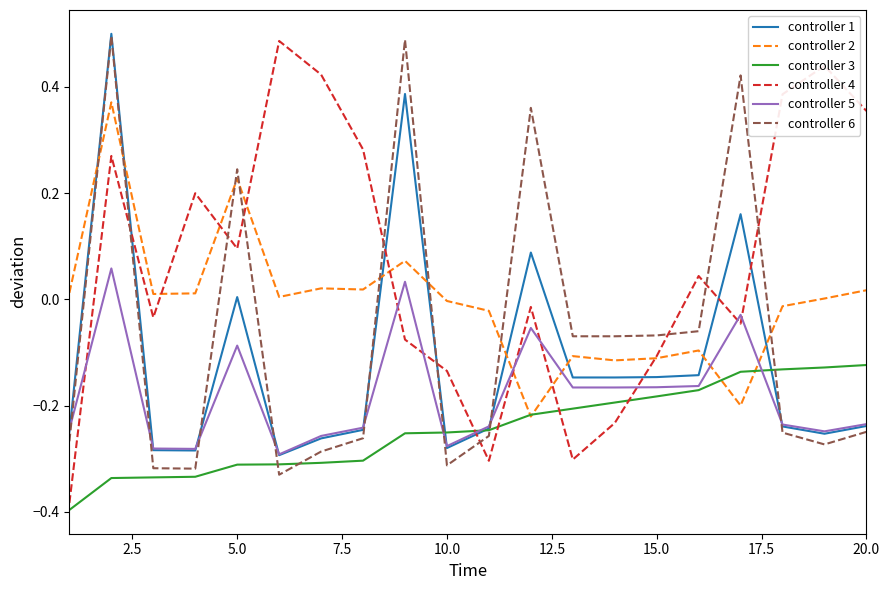

How many intersections are there between controller 1 and controller 3?

3